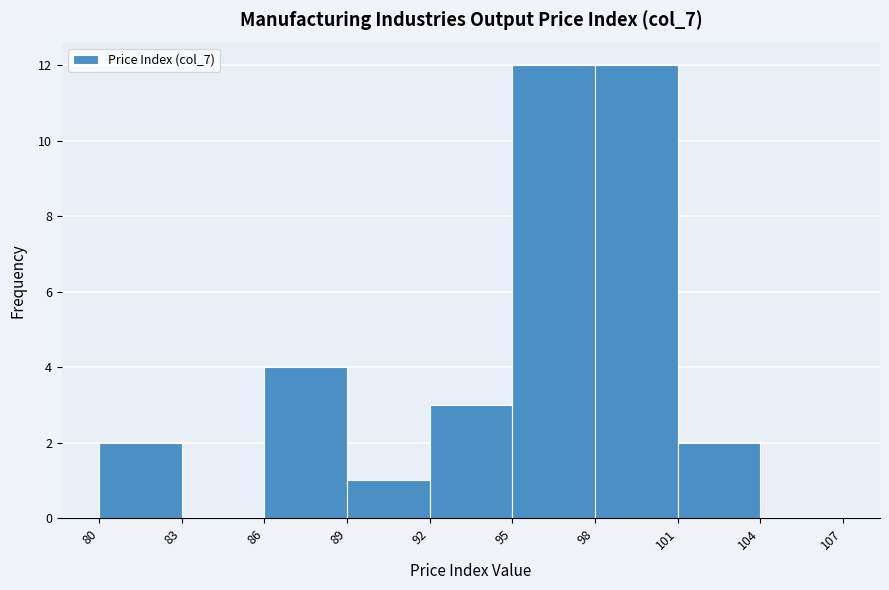

Reading left to right, transcribe this chart: for each bar, give the range it covers on the x-axis and its height. The values are not printed on the chart, so give them approximately, as read against the axis.

80 to 83: 2
83 to 86: 0
86 to 89: 4
89 to 92: 1
92 to 95: 3
95 to 98: 12
98 to 101: 12
101 to 104: 2
104 to 107: 0